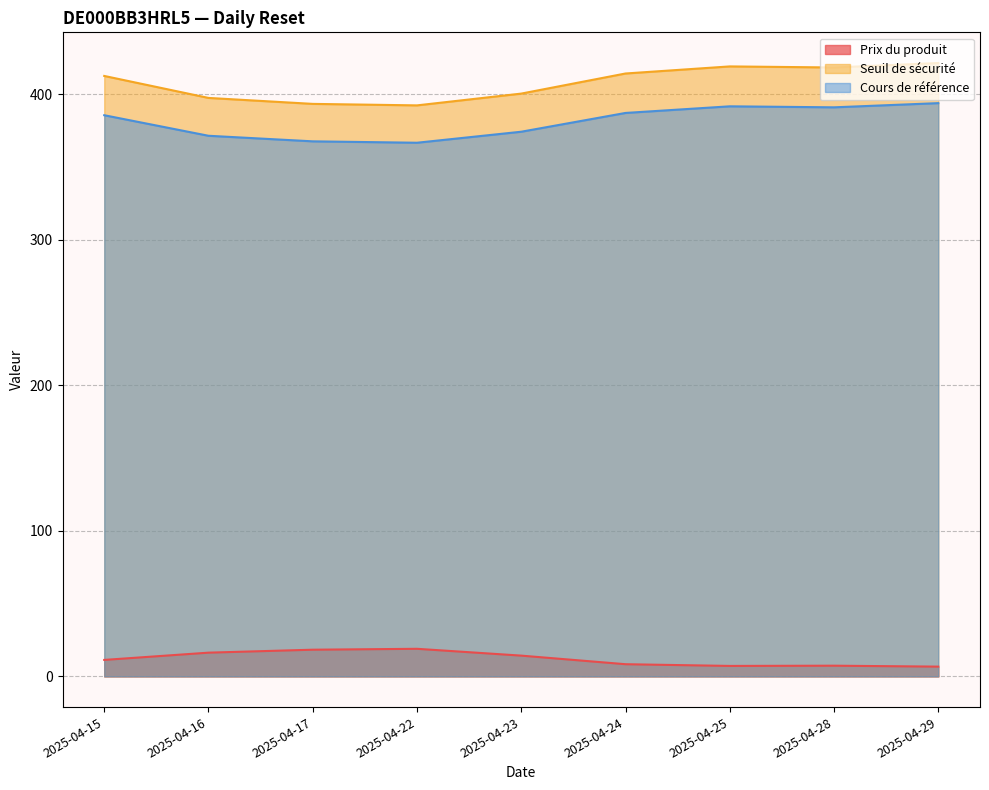

The value of Seuil de sécurité at 2025-04-17 is 393.5. True or false?

True